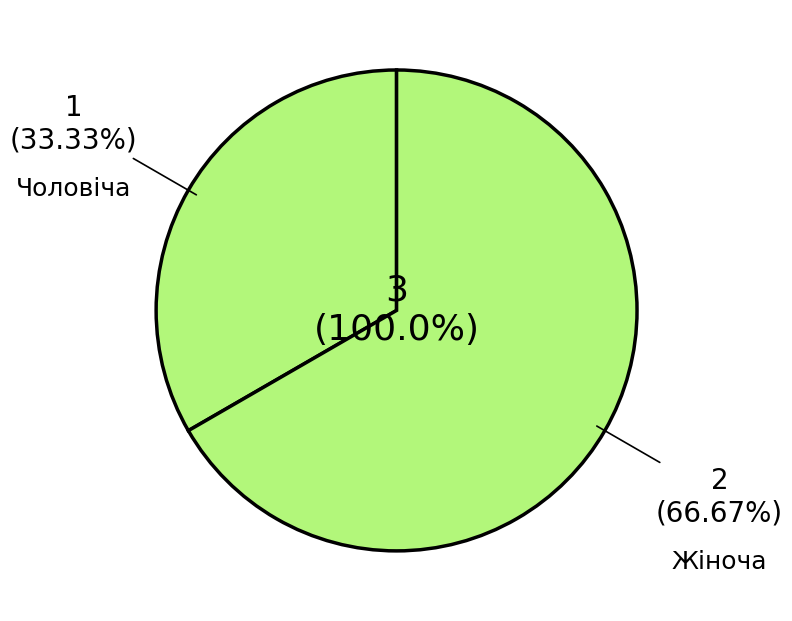

Which slice represents more than half of the pie?

Жіноча